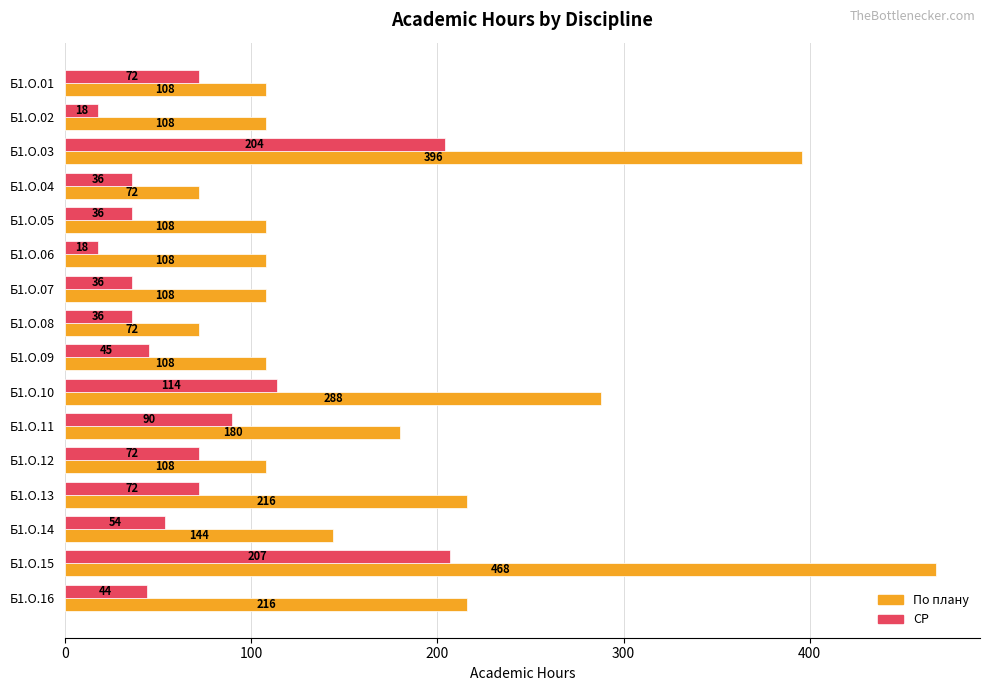

The СР series shows 114 at Б1.О.10. True or false?

True